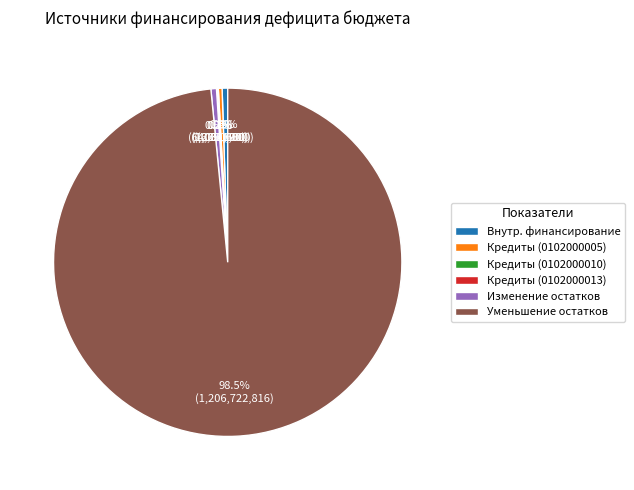

Does any single category account for the majority?

Yes